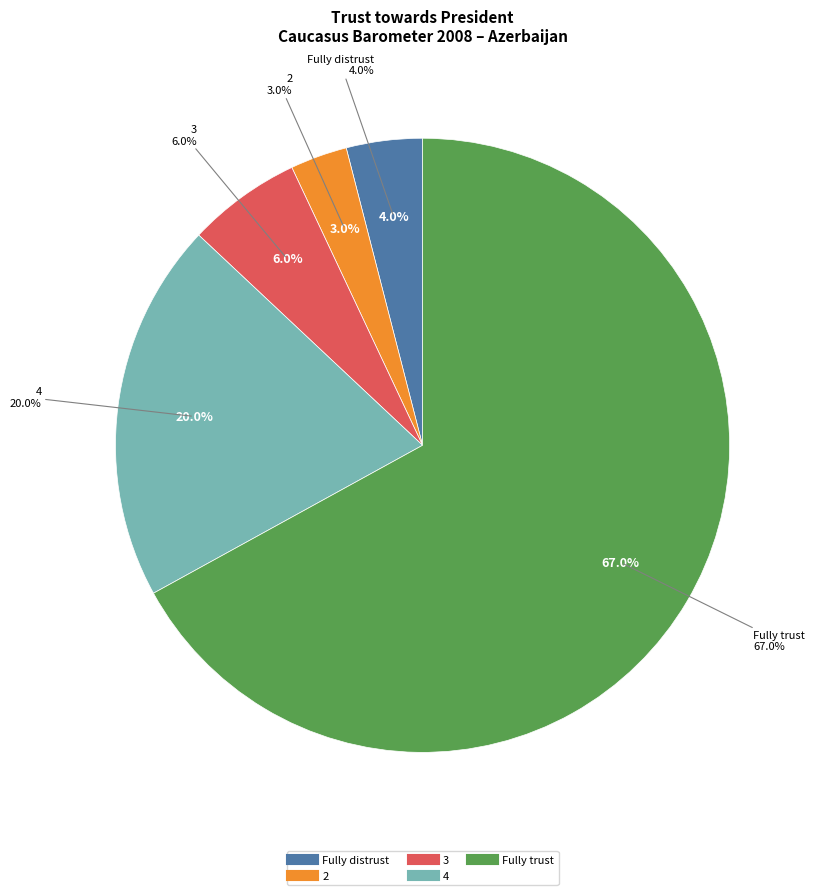

To the nearest percent, what is the combined percentage of Fully trust and 4?

87%